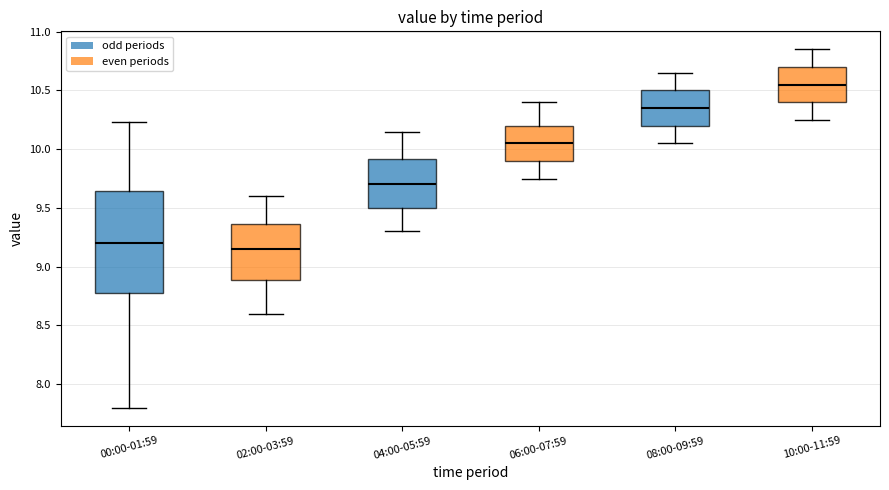

Reading left to right, transcribe this box plot: for each box, give where its median line is, the range the box spans, and where its two whiskers end, as read against the y-axis. The values are not printed on the chart, so give them approximately, as read against the axis.

00:00-01:59: median 9.20, box 8.80 to 9.65, whiskers 7.80 to 10.25
02:00-03:59: median 9.15, box 8.90 to 9.35, whiskers 8.60 to 9.60
04:00-05:59: median 9.70, box 9.50 to 9.90, whiskers 9.30 to 10.15
06:00-07:59: median 10.05, box 9.90 to 10.20, whiskers 9.75 to 10.40
08:00-09:59: median 10.35, box 10.20 to 10.50, whiskers 10.05 to 10.65
10:00-11:59: median 10.55, box 10.40 to 10.70, whiskers 10.25 to 10.85